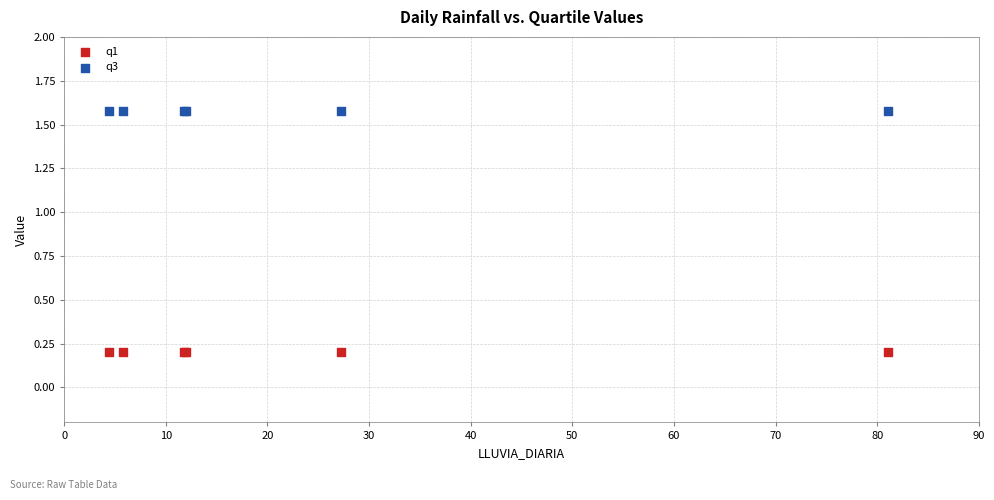

Which series contains the highest Y value?

q3